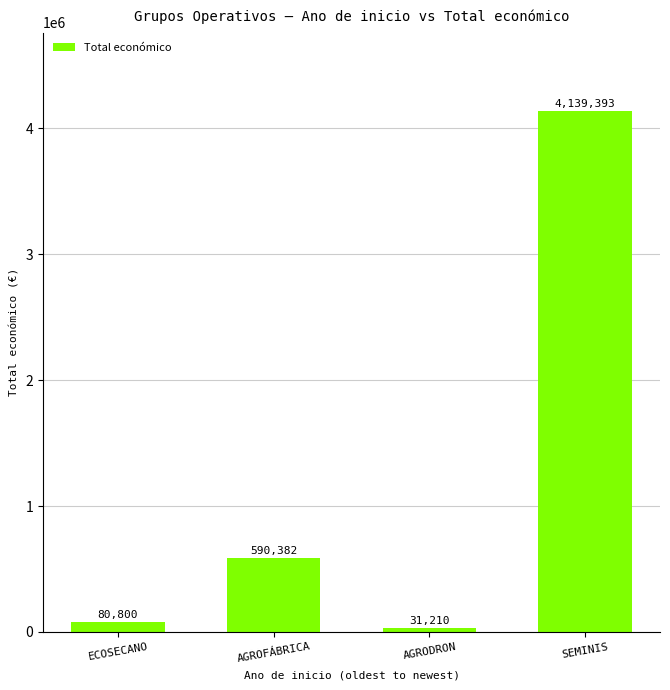

How many values are below 590382?

2